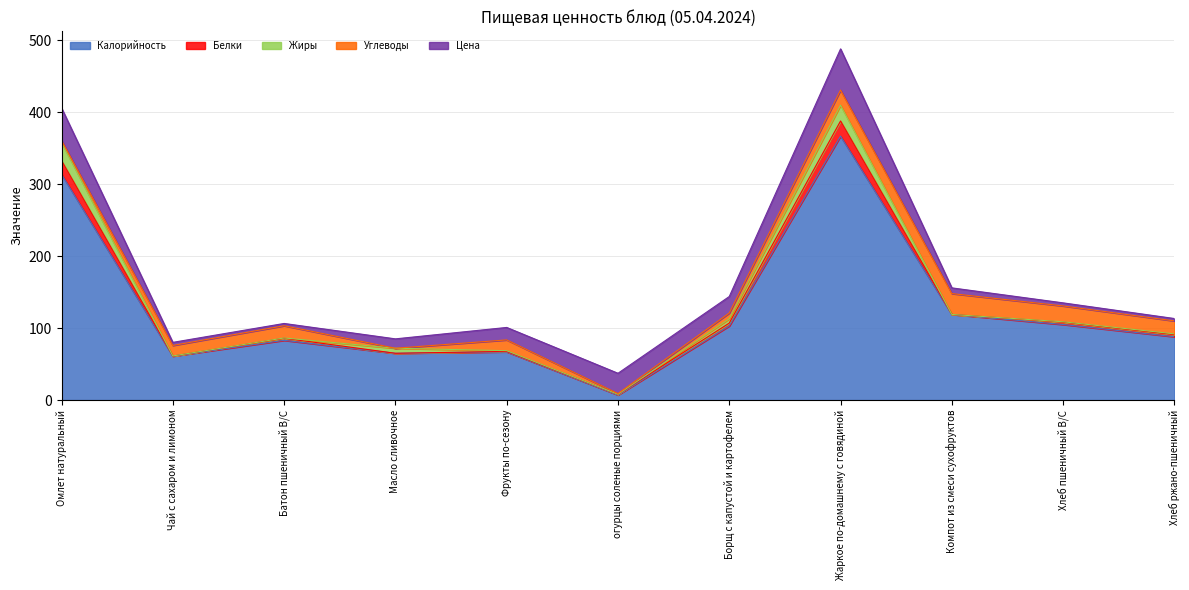

At which category does Калорийность reach its first local valley?

Чай с сахаром и лимоном